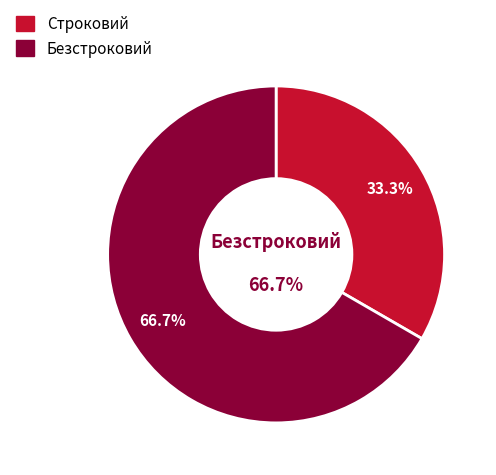

Count the number of slices in the pie.

2